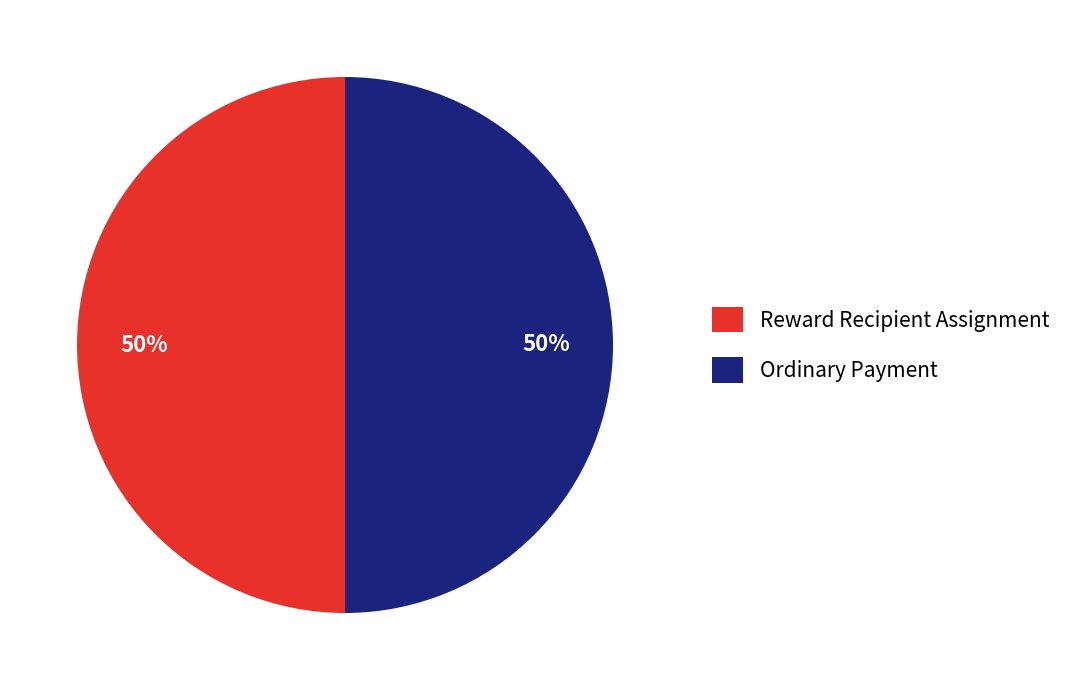

What percentage is the Reward Recipient Assignment slice, to the nearest percent?

50%